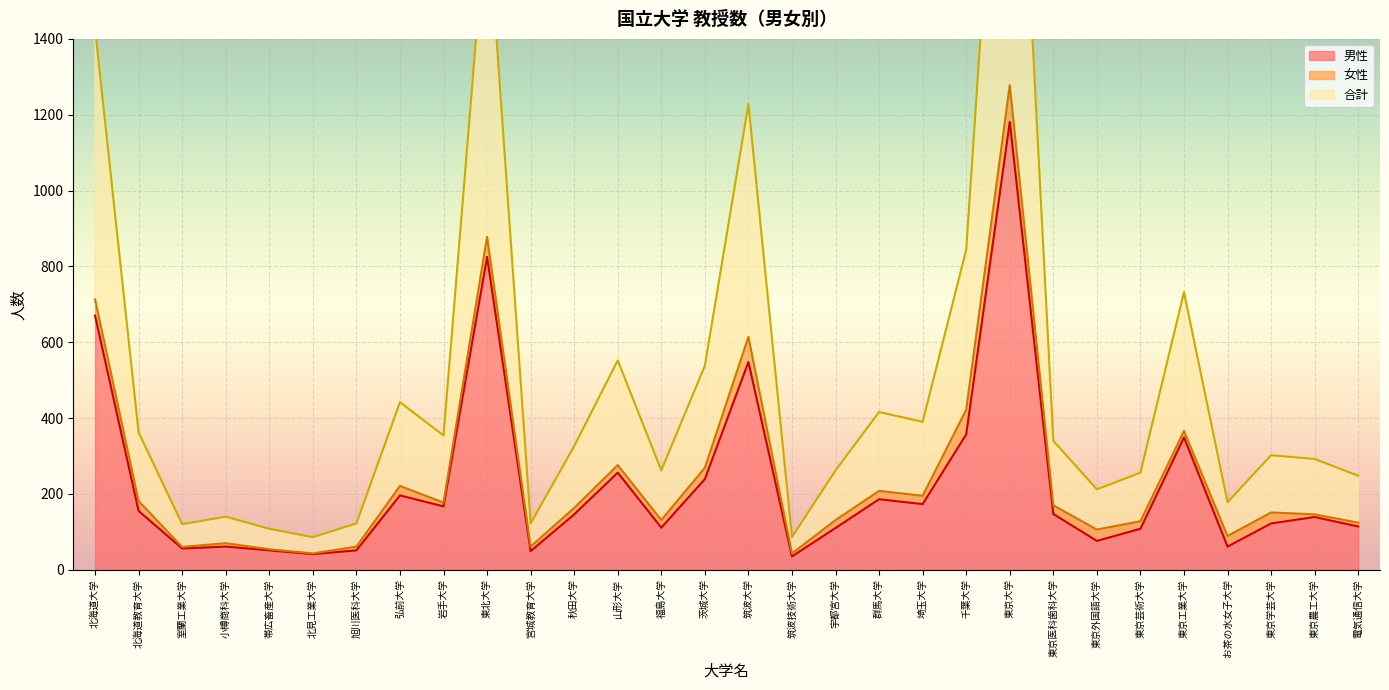

True or false: 男性 and 合計 cross at least once.

False